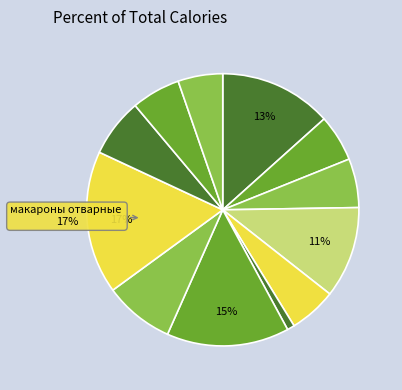

What is the largest slice in the pie chart?

макароны отварные с овощами